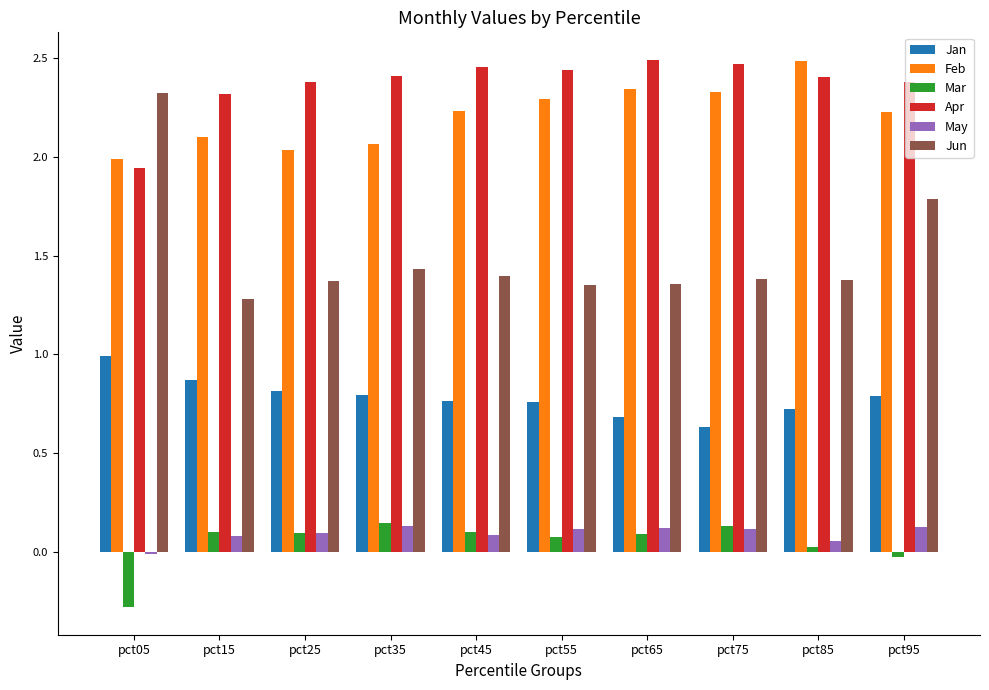

Which series has the largest total across all categories?

Apr